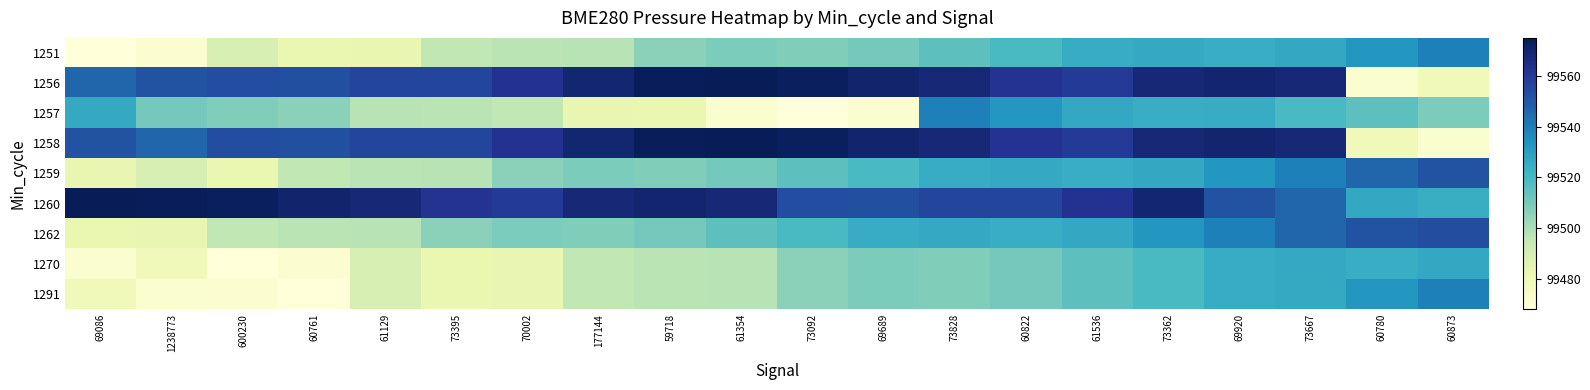

List the series in order of their peak value, lowest first.

1270, 1251, 1257, 1291, 1259, 1262, 1256, 1258, 1260